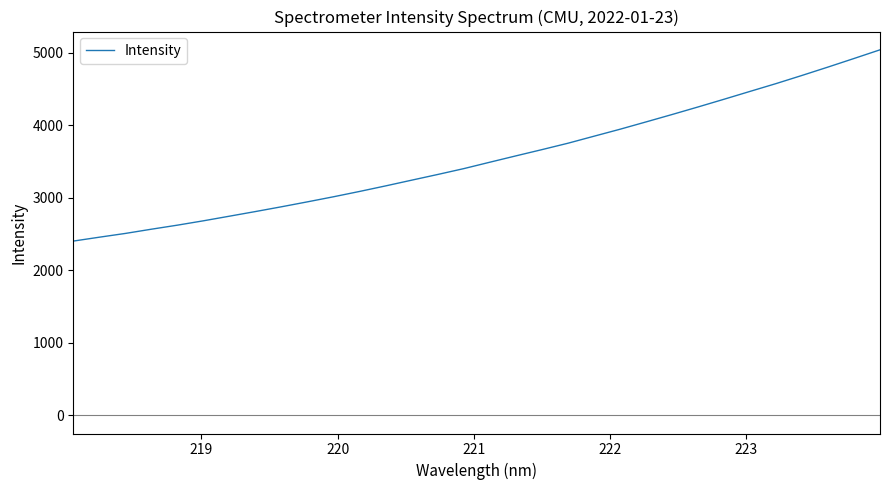

What is the maximum value shown in the chart?

5038.1